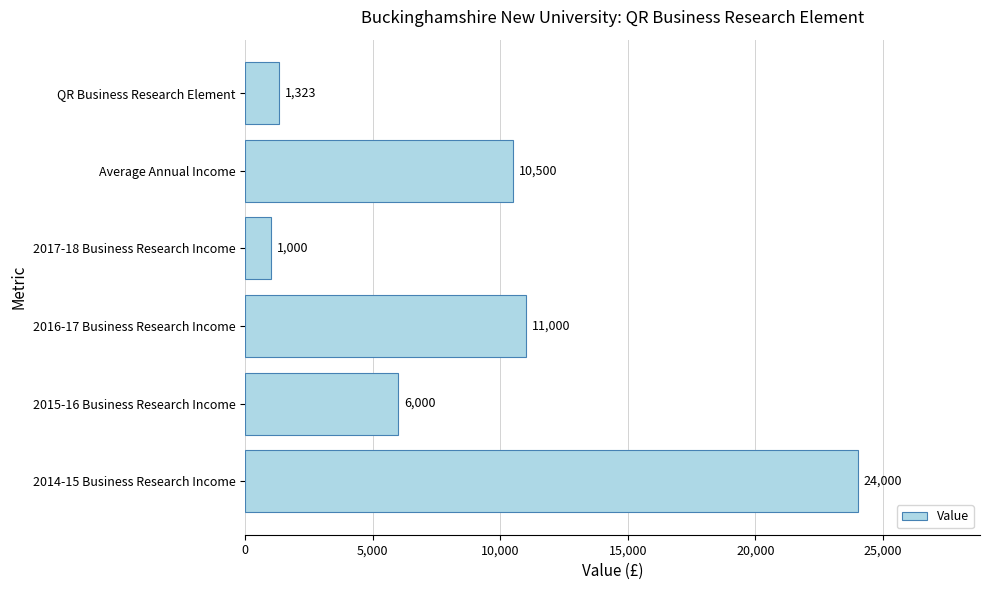

How many data points are less than 10500?

3